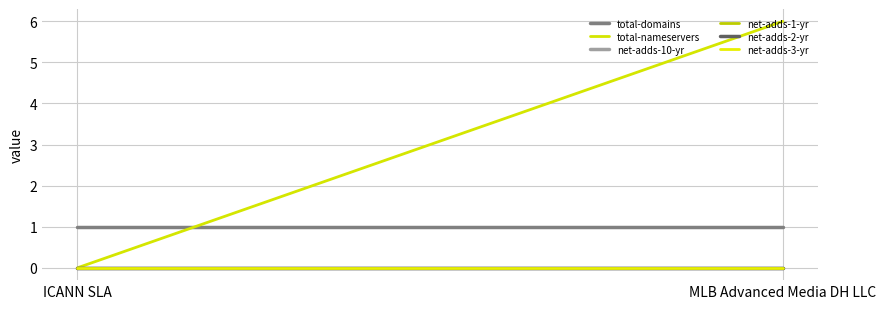

What is the difference between the highest and lowest values at MLB Advanced Media DH LLC?

6